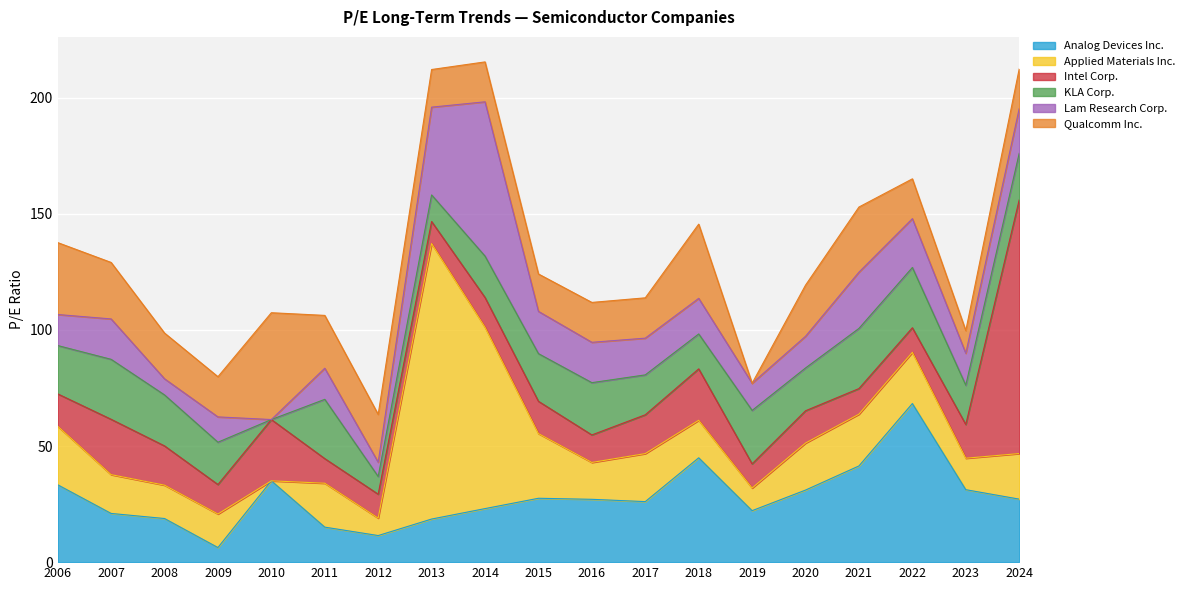

Where do Analog Devices Inc. and Qualcomm Inc. first cross each other?

2006 and 2007